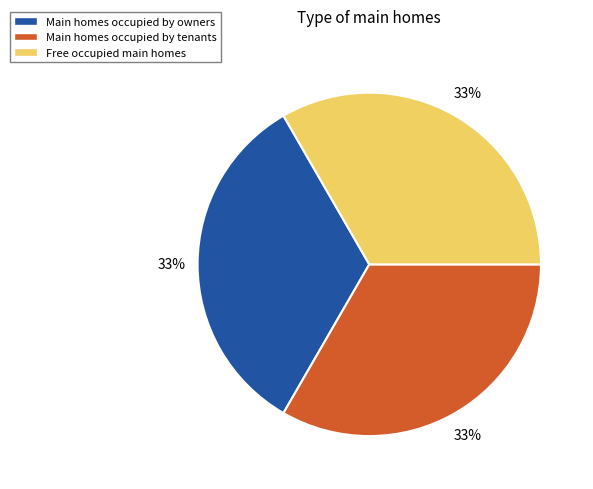

To the nearest percent, what is the average slice percentage?

33%